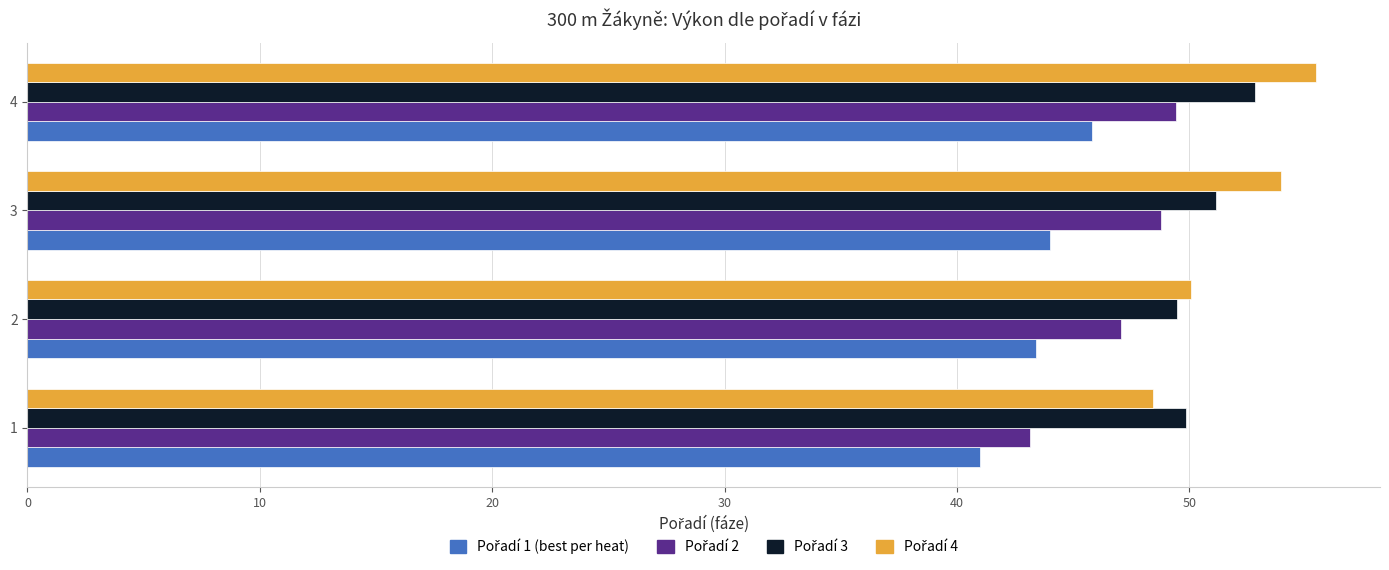

Count the number of categories in the chart.

4